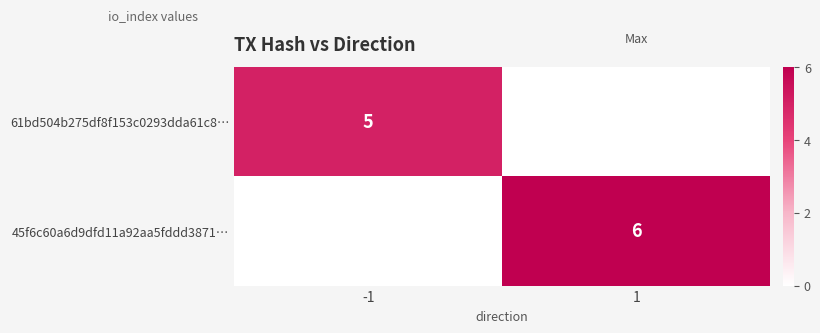

The 45f6c60a6d9dfd11a92aa5fddd3871… series shows 6 at 1. True or false?

True